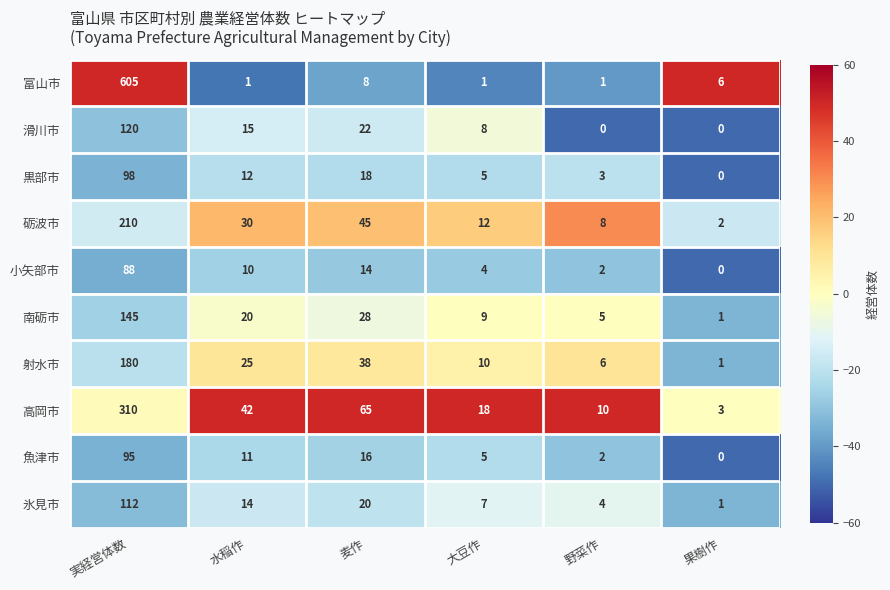

How many categories are shown in the chart?

6